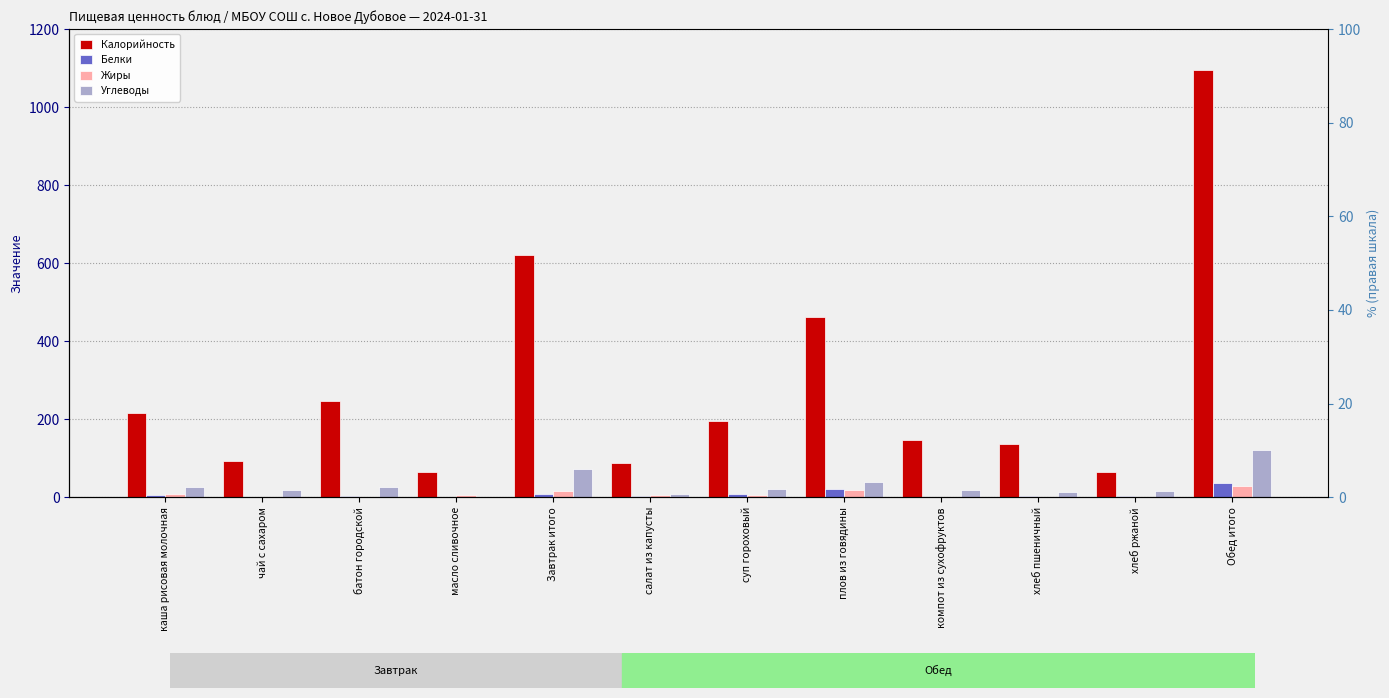

What is the difference between the maximum and second lowest values in the Калорийность series?

1028.0